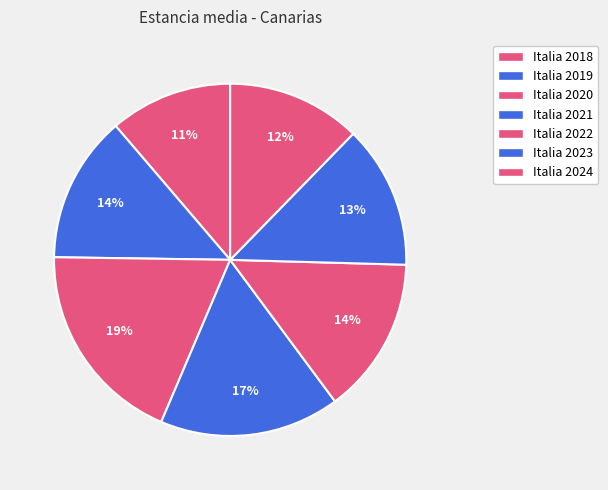

The Italia 2022 slice represents 14% of the pie. True or false?

True